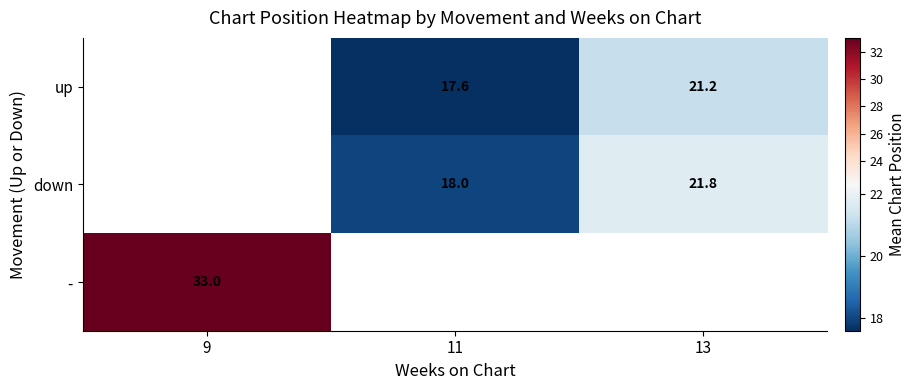

What is the maximum value shown in the chart?

33.0